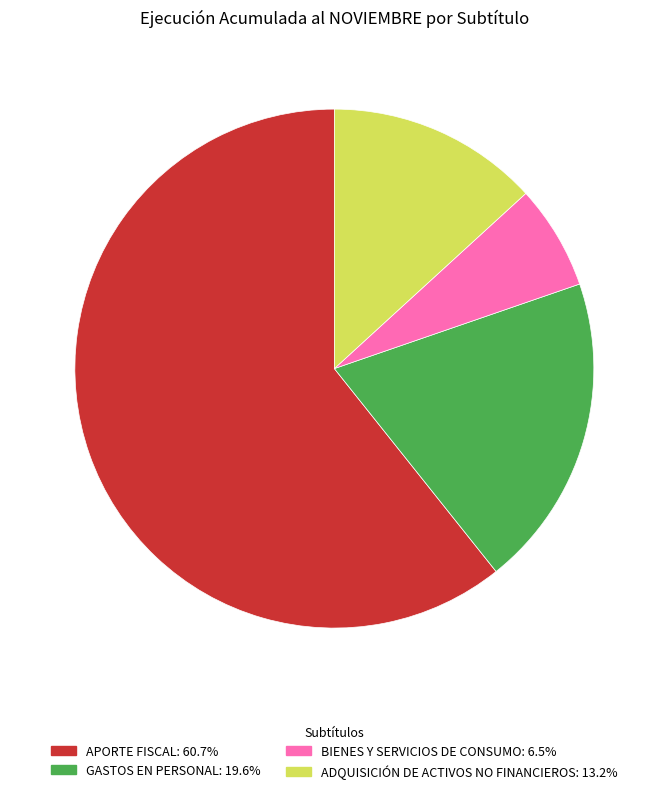

Does any single category account for the majority?

Yes